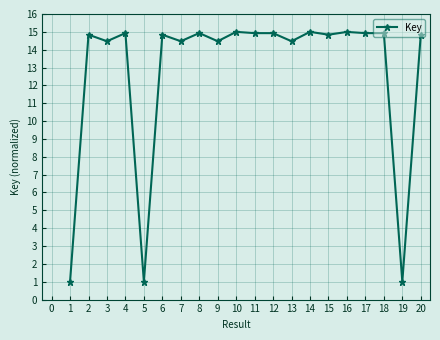

True or false: there are more than 0 points higher than both neighbors.

True